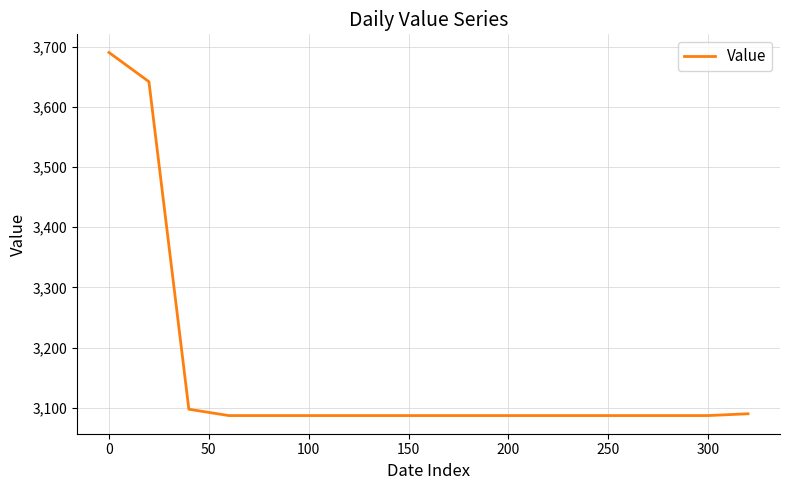

What is the minimum value shown in the chart?

3087.0